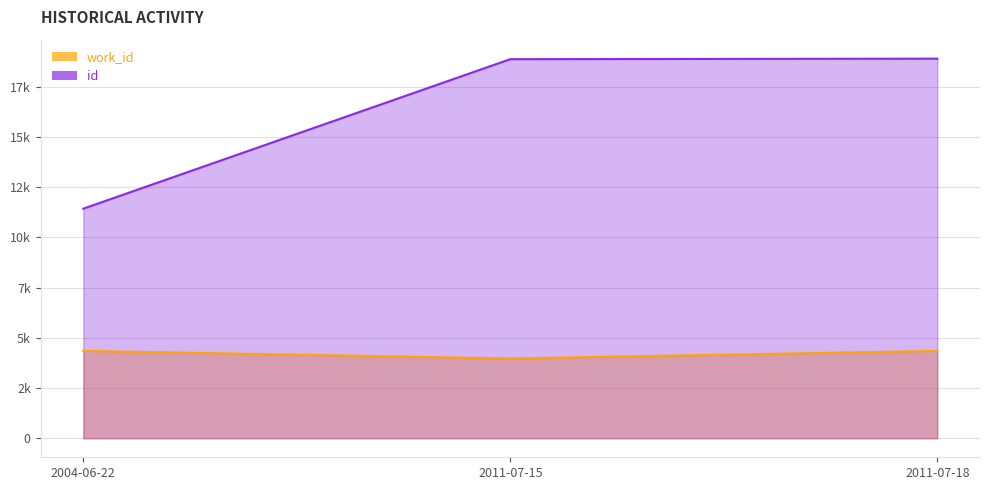

What is the maximum value for id?

18904